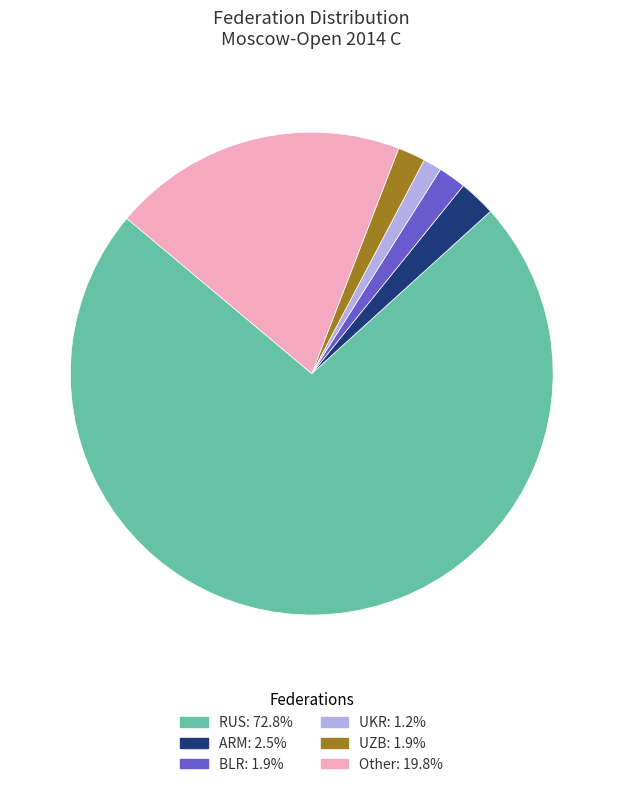

Count the number of slices in the pie.

6